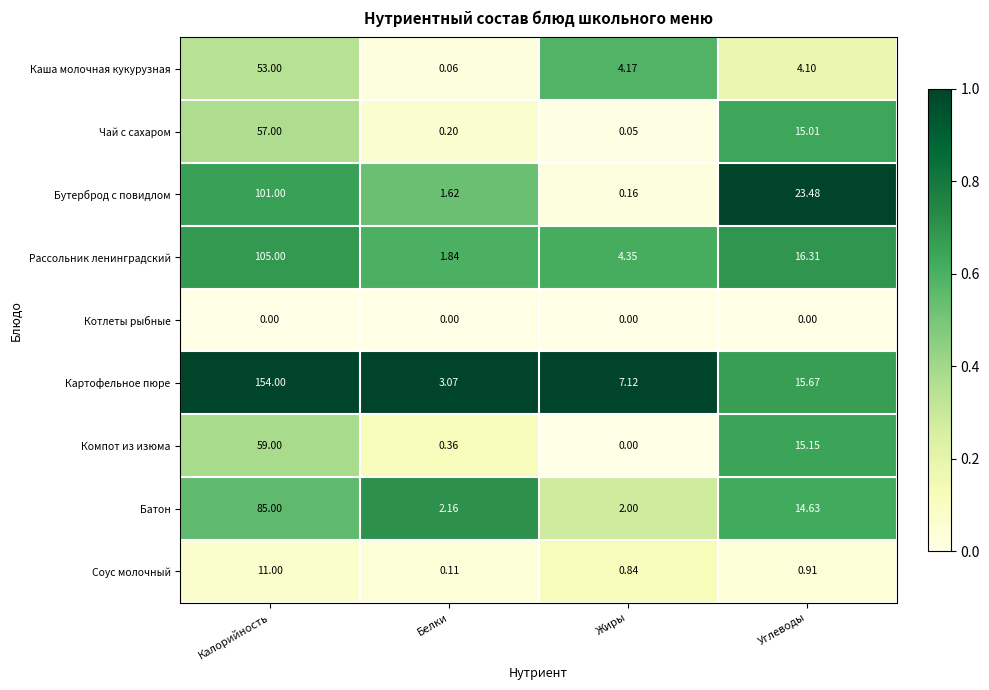

At which label does Батон first exceed 14?

Калорийность